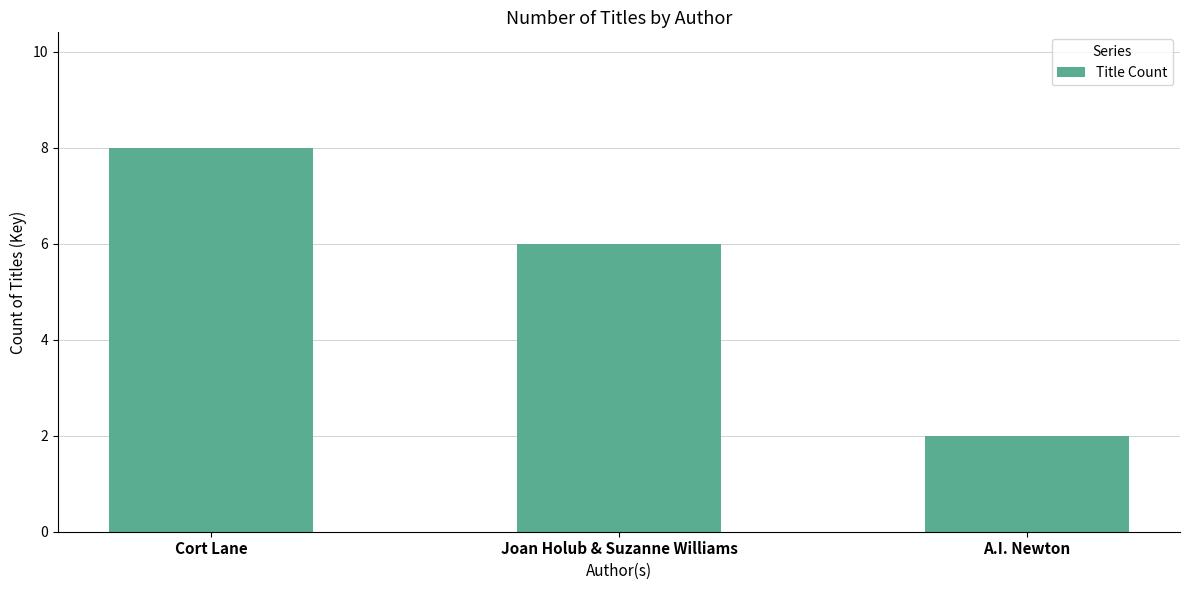

What is the smallest value displayed?

2